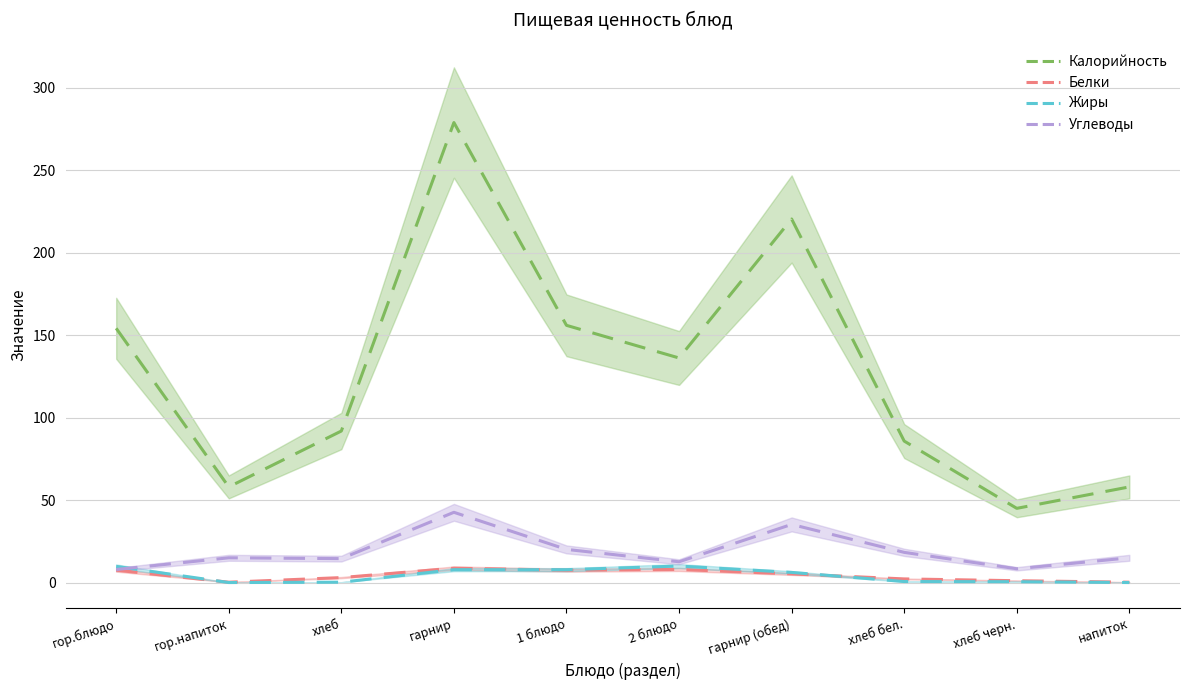

List the labels in order of Жиры value, largest first.

2 блюдо, гор.блюдо, гарнир, 1 блюдо, гарнир (обед), хлеб бел., хлеб черн., хлеб, гор.напиток, напиток